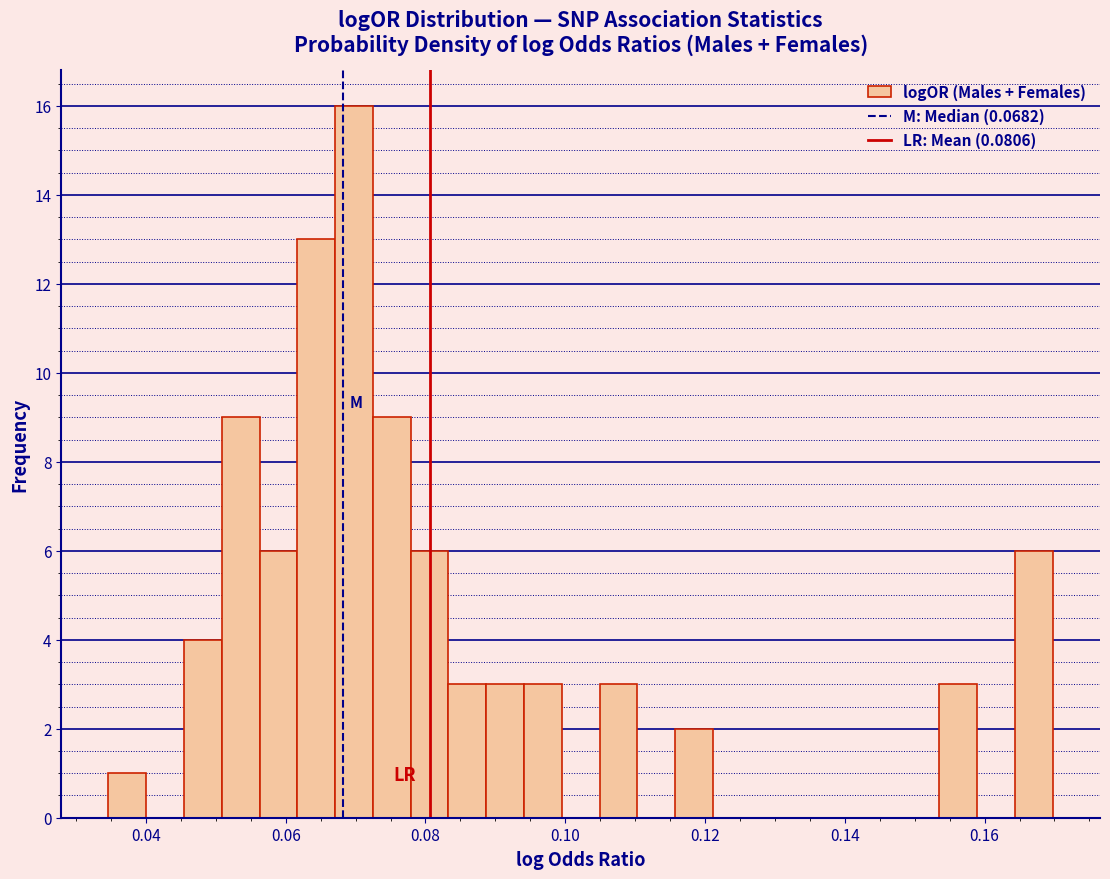

Read against the x-axis, roughly where is the centre of the tallest bar?

0.070